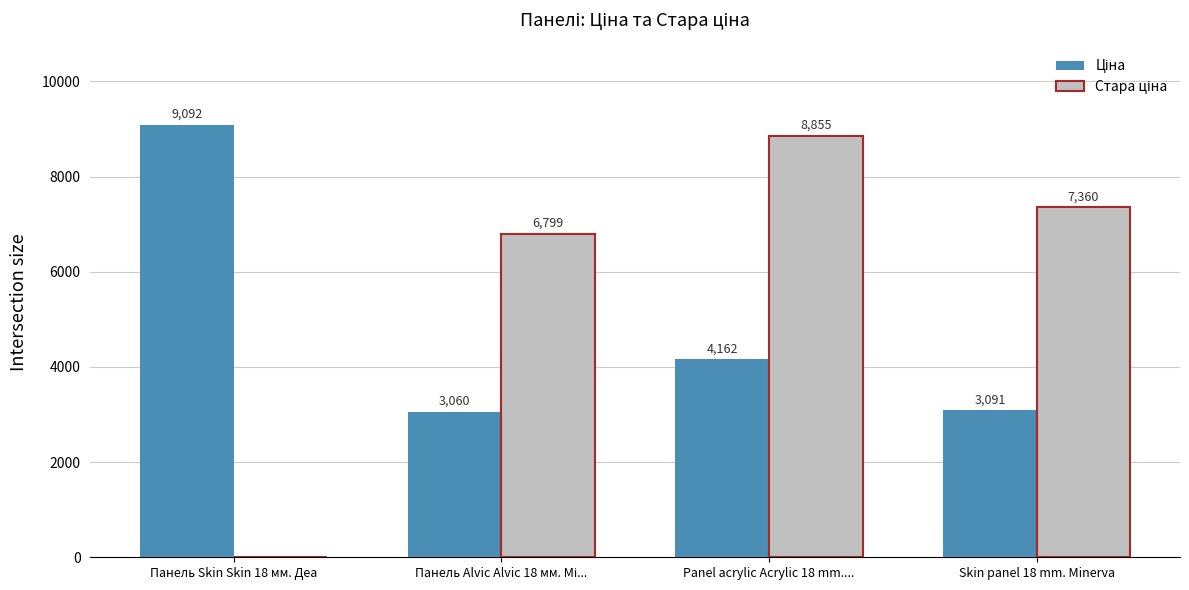

Are the bars grouped side by side (vs. stacked)?

Yes